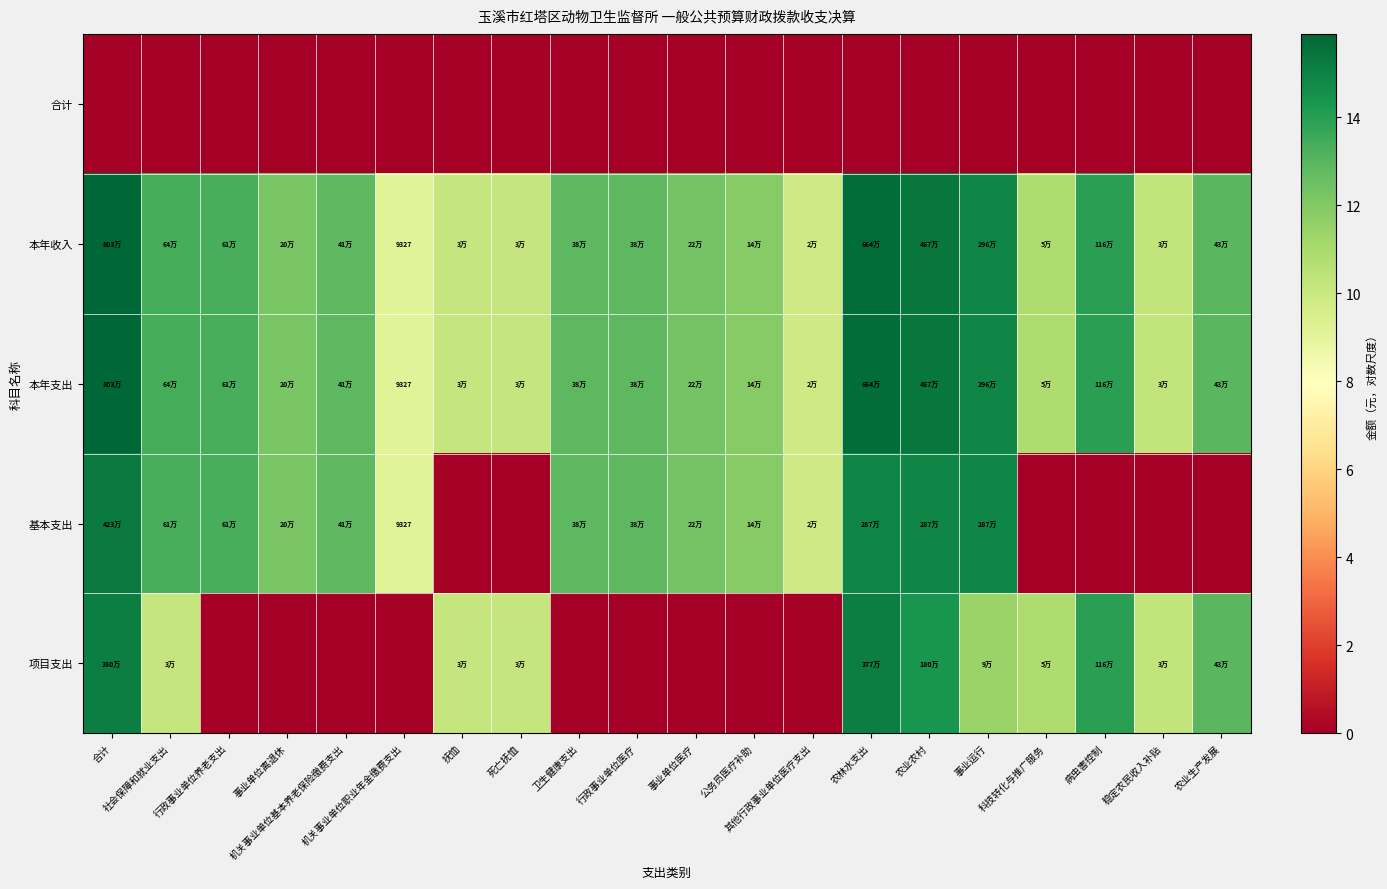

Count the number of categories in the chart.

20